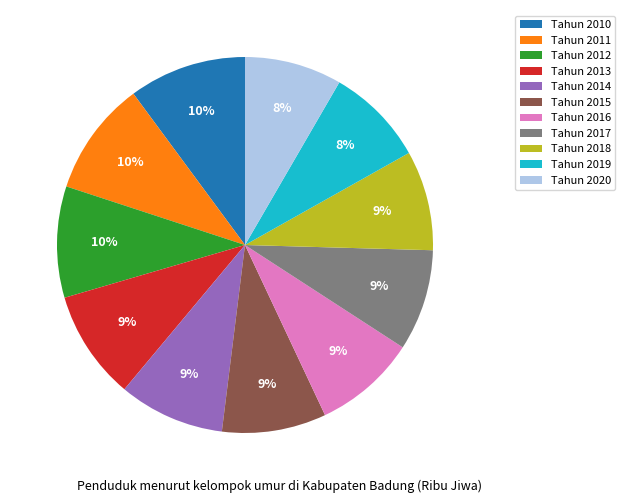

To the nearest percent, what is the average slice percentage?

9%